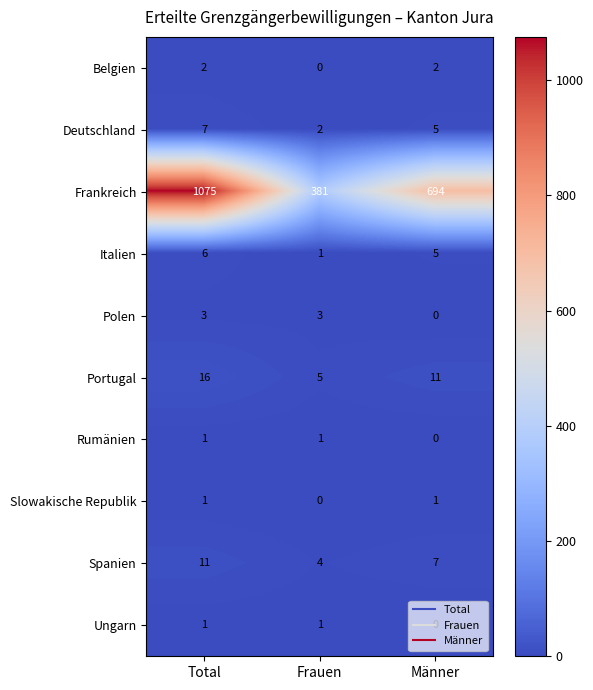

The value of Slowakische Republik at Total is 1. True or false?

True